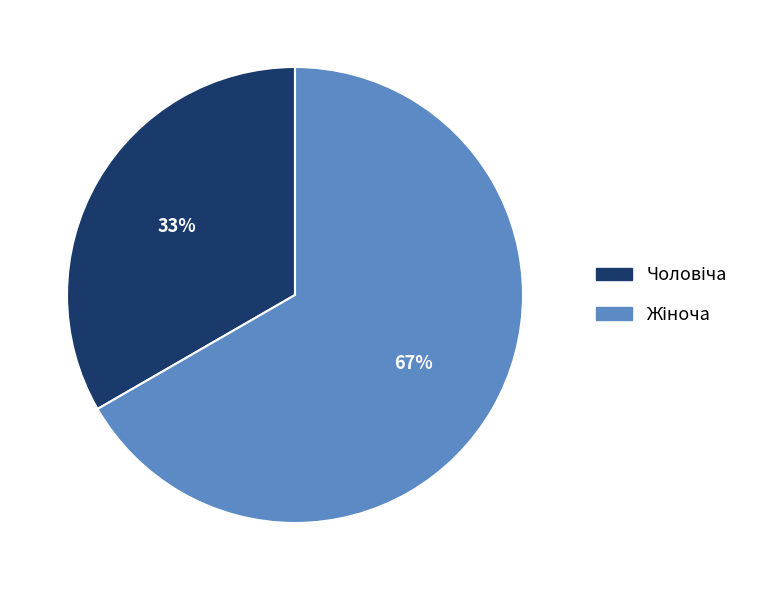

To the nearest percent, what is the average slice percentage?

50%